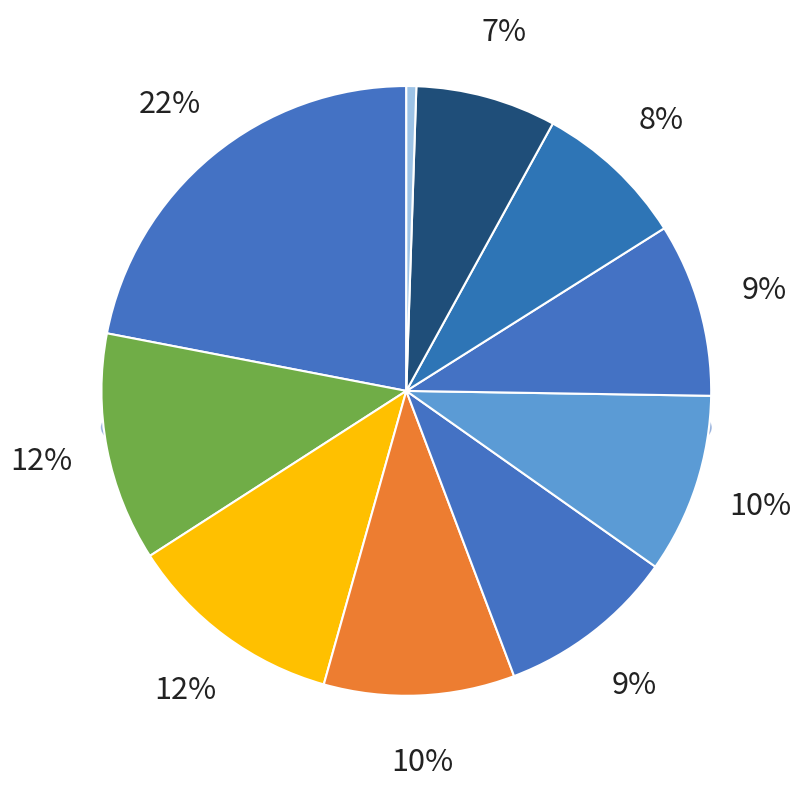

To the nearest percent, what is the difference between the largest and smallest slice percentages?

21%